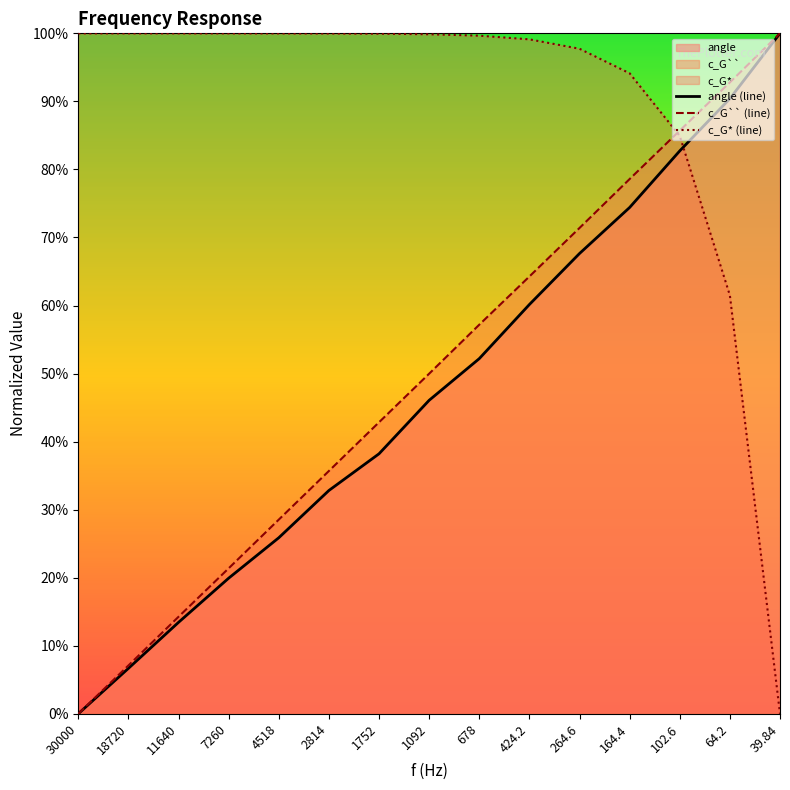

Where do c_G` and angle first cross each other?

102.6 and 64.2